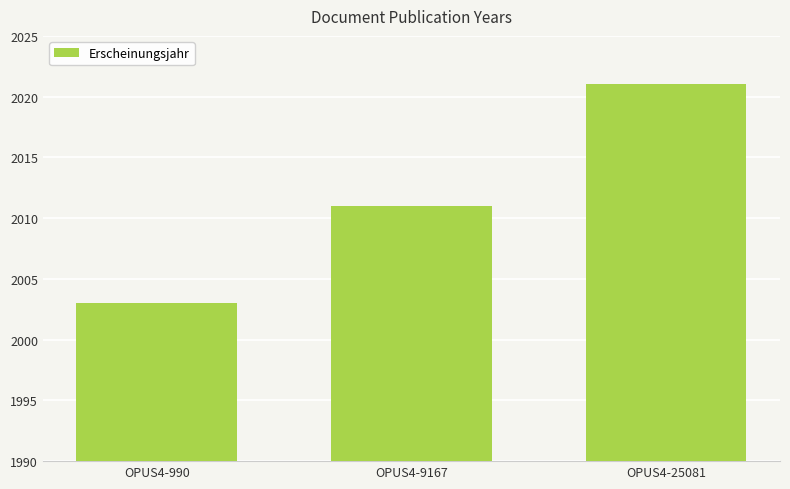

Reading left to right, extract all data points from this chart.

OPUS4-990=2003	OPUS4-9167=2011	OPUS4-25081=2021